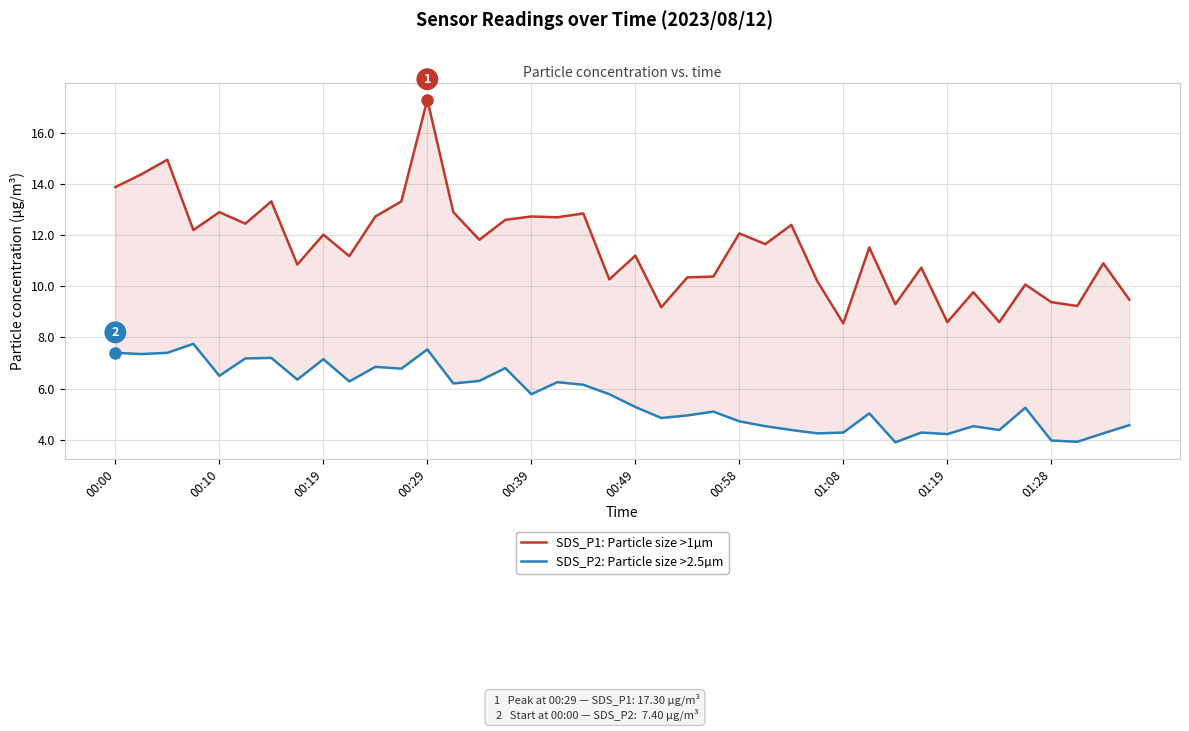

Reading left to right, extract all data points from this chart.

SDS_P1: Particle size >1µm: 13.9	14.4	14.9	12.2	12.9	12.4	13.3	10.8	12.0	11.2	12.7	13.3	17.3	12.9	11.8	12.6	12.7	12.7	12.8	10.3	11.2	9.2	10.3	10.4	12.1	11.7	12.4	10.2	8.6	11.5	9.3	10.7	8.6	9.8	8.6	10.1	9.4	9.2	10.9	9.5
SDS_P2: Particle size >2.5µm: 7.4	7.3	7.4	7.8	6.5	7.2	7.2	6.3	7.2	6.3	6.8	6.8	7.5	6.2	6.3	6.8	5.8	6.2	6.2	5.8	5.3	4.8	5.0	5.1	4.7	4.5	4.4	4.2	4.3	5.0	3.9	4.3	4.2	4.5	4.4	5.2	4.0	3.9	4.2	4.6